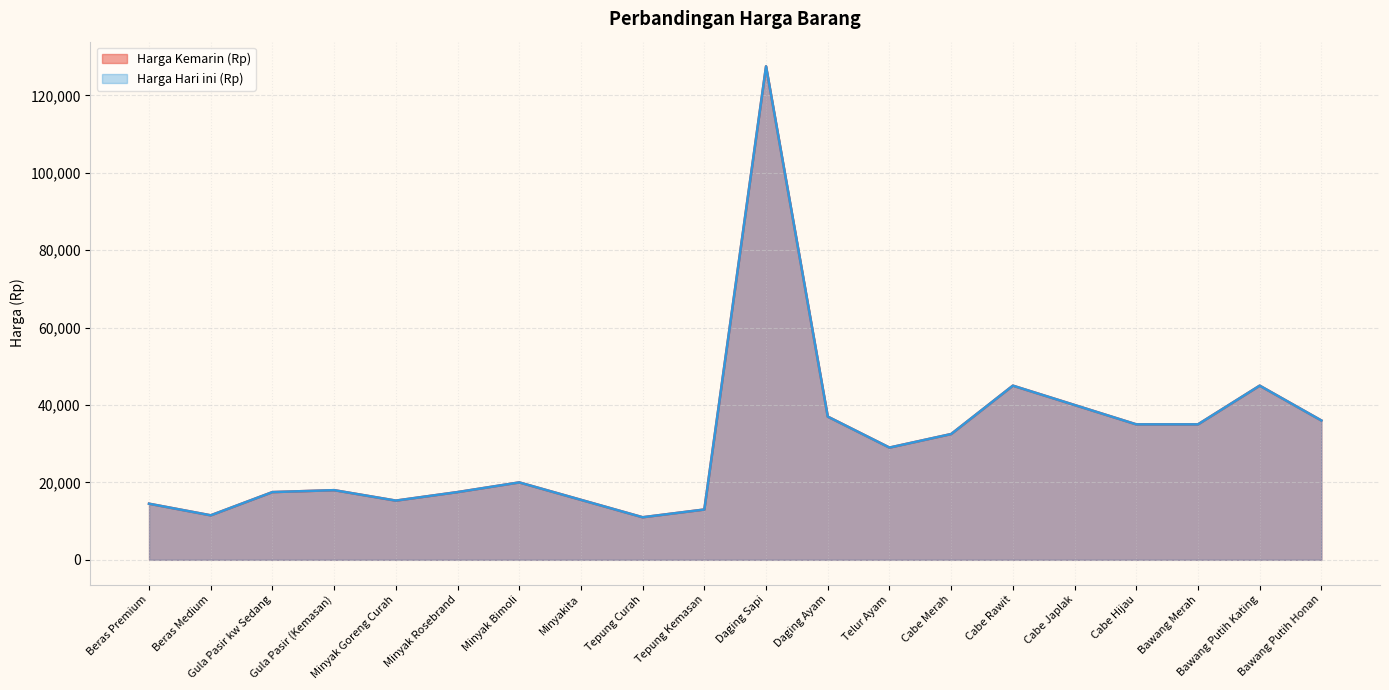

Count the number of data series in this chart.

2